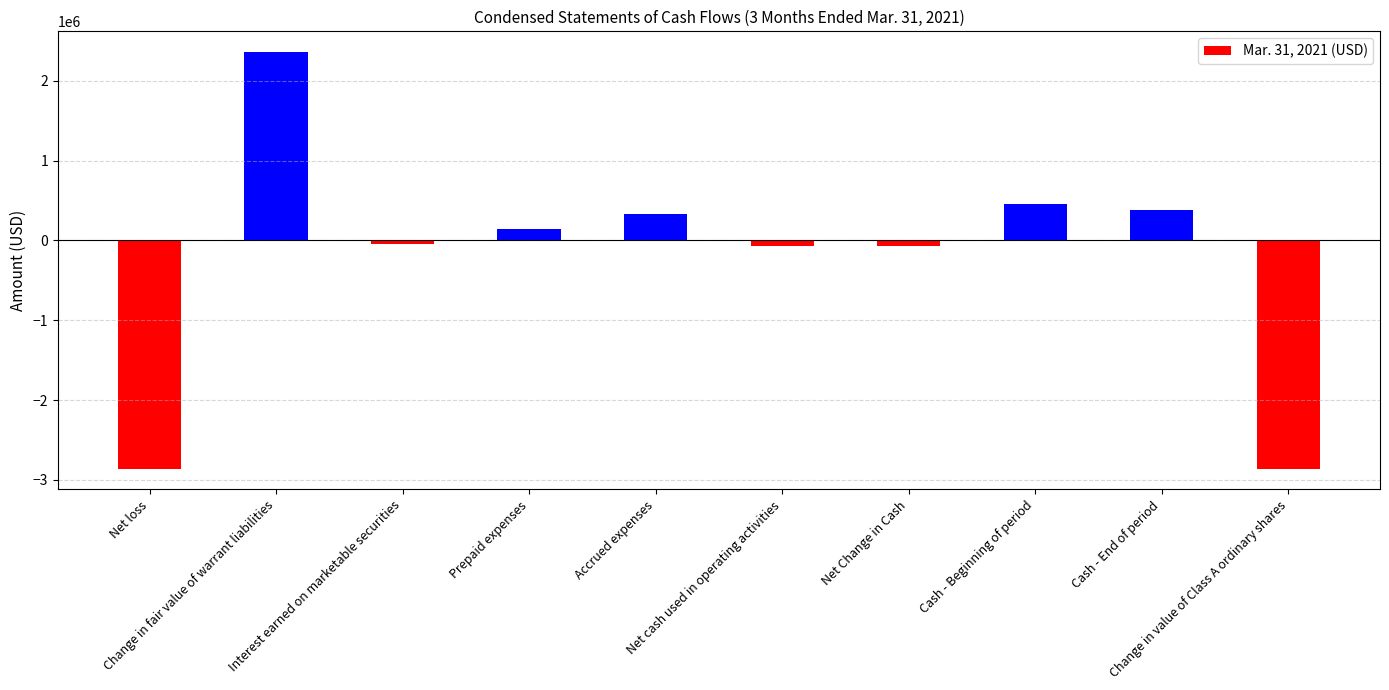

What is the smallest value displayed?

-2858830